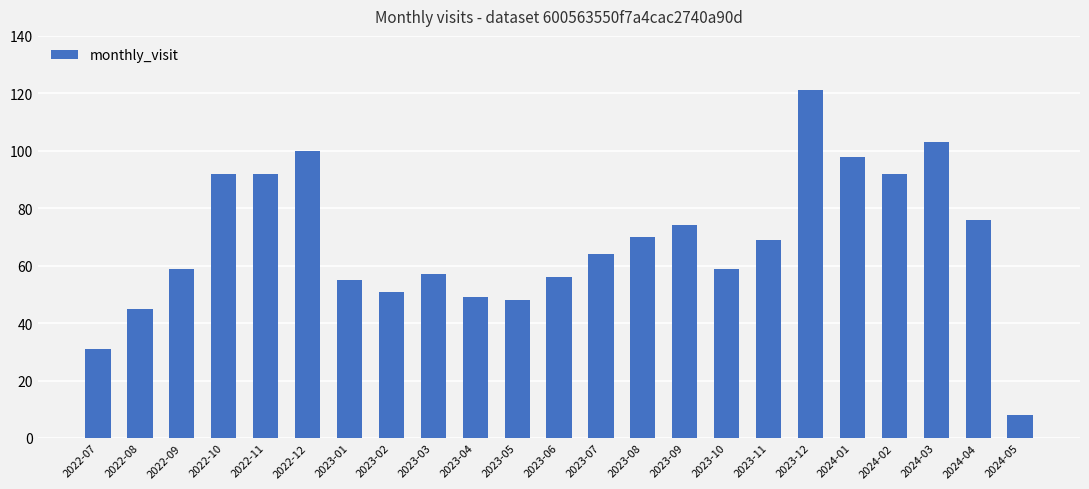

What is the ratio of the value at 2022-10 to the value at 2022-09?

1.6